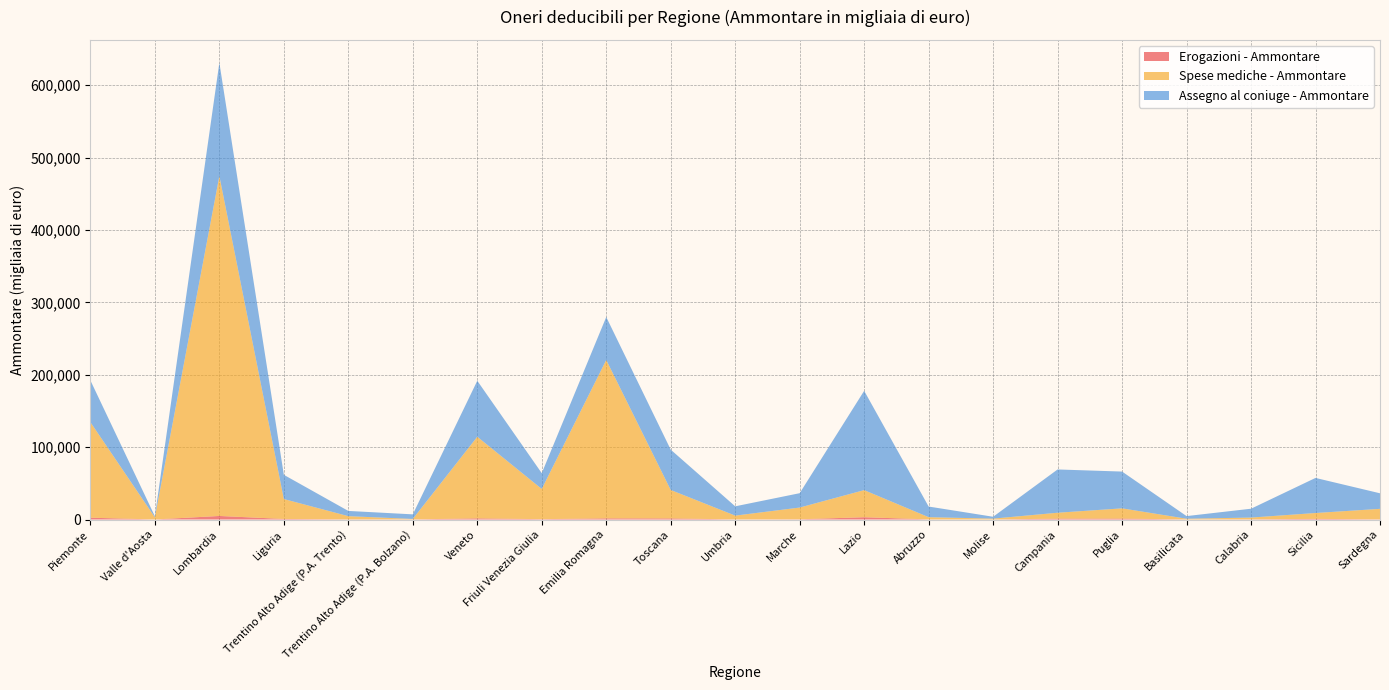

Reading left to right, list all the values displayed in this chart.

Erogazioni - Ammontare: Piemonte=2518	Valle d'Aosta=66	Lombardia=4920	Liguria=776	Trentino Alto Adige (P.A. Trento)=218	Trentino Alto Adige (P.A. Bolzano)=174	Veneto=1582	Friuli Venezia Giulia=493	Emilia Romagna=1593	Toscana=1523	Umbria=159	Marche=334	Lazio=3175	Abruzzo=178	Molise=48	Campania=1229	Puglia=1285	Basilicata=100	Calabria=256	Sicilia=890	Sardegna=249
Spese mediche - Ammontare: Piemonte=131976	Valle d'Aosta=2961	Lombardia=469694	Liguria=27525	Trentino Alto Adige (P.A. Trento)=4425	Trentino Alto Adige (P.A. Bolzano)=625	Veneto=112797	Friuli Venezia Giulia=41760	Emilia Romagna=218860	Toscana=39304	Umbria=5240	Marche=16208	Lazio=37448	Abruzzo=3052	Molise=1205	Campania=8154	Puglia=14146	Basilicata=1009	Calabria=2452	Sicilia=8114	Sardegna=14516
Assegno al coniuge - Ammontare: Piemonte=57711	Valle d'Aosta=1471	Lombardia=156524	Liguria=33463	Trentino Alto Adige (P.A. Trento)=7221	Trentino Alto Adige (P.A. Bolzano)=6336	Veneto=77330	Friuli Venezia Giulia=21785	Emilia Romagna=59331	Toscana=55717	Umbria=12843	Marche=19833	Lazio=137203	Abruzzo=14701	Molise=2567	Campania=59787	Puglia=50825	Basilicata=3628	Calabria=12222	Sicilia=48468	Sardegna=21482